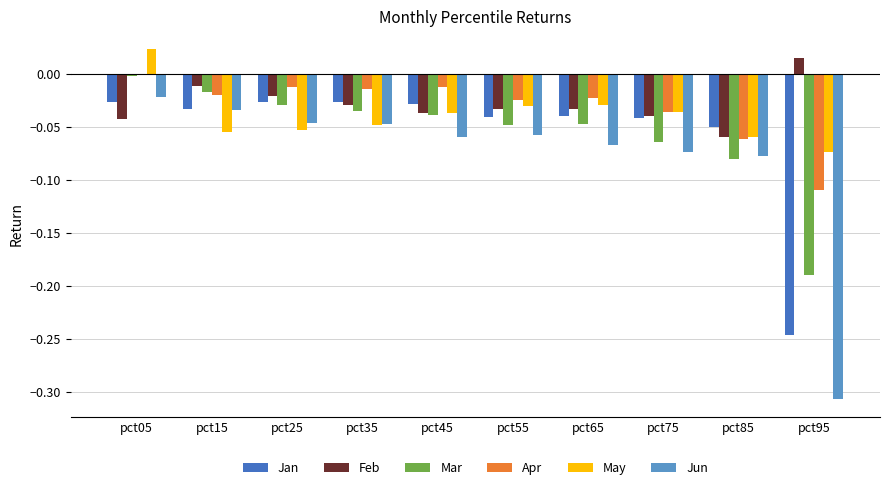

How many groups of bars are there?

10